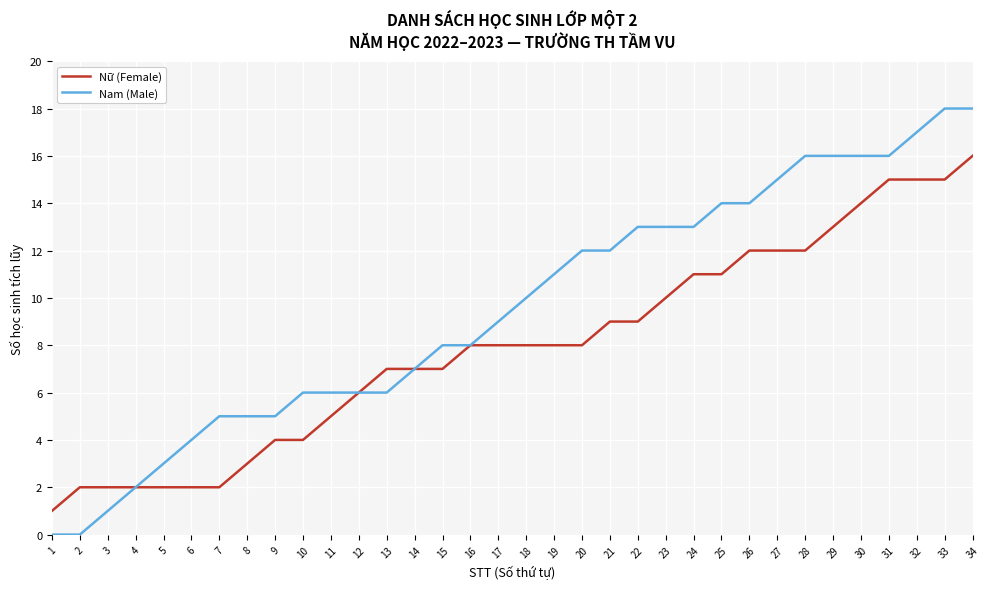

Which category has the highest value in the Nữ (Female) series?

34